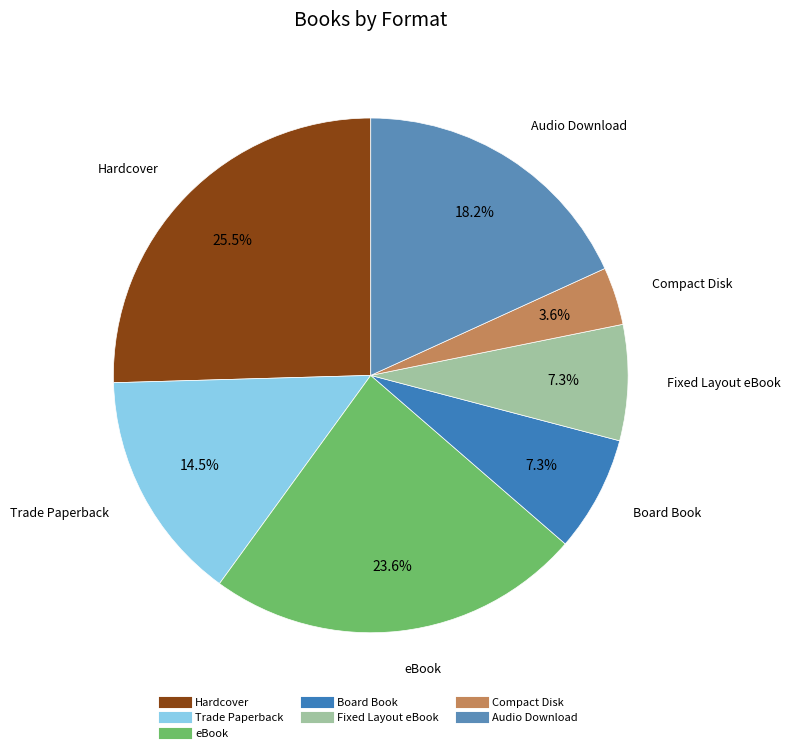

Approximately how many times larger is the value at Trade Paperback compared to eBook?

0.6